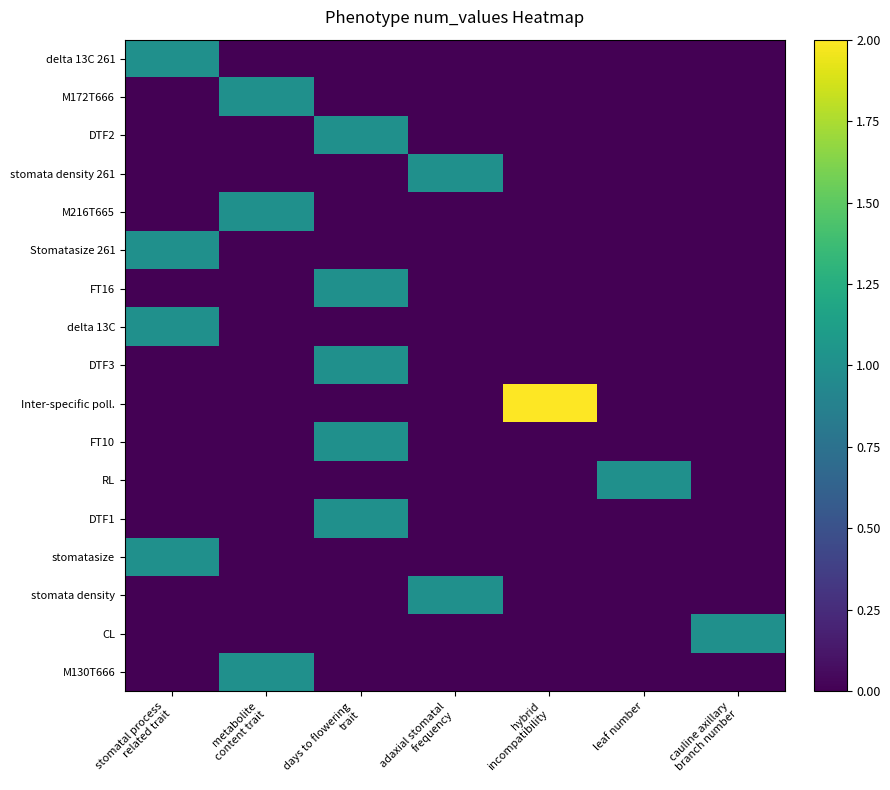

What is the total value across all series at stomatal process
related trait?

4